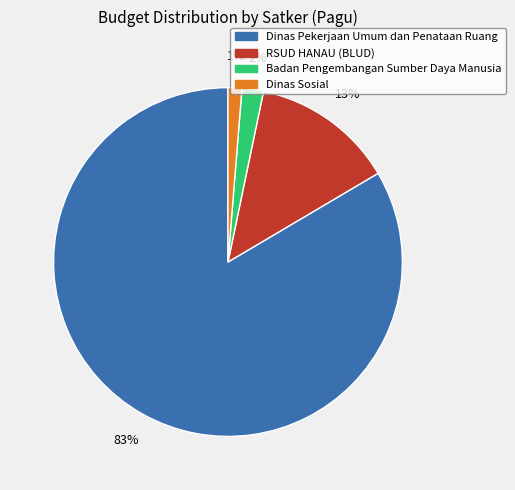

To the nearest percent, what is the average slice percentage?

25%